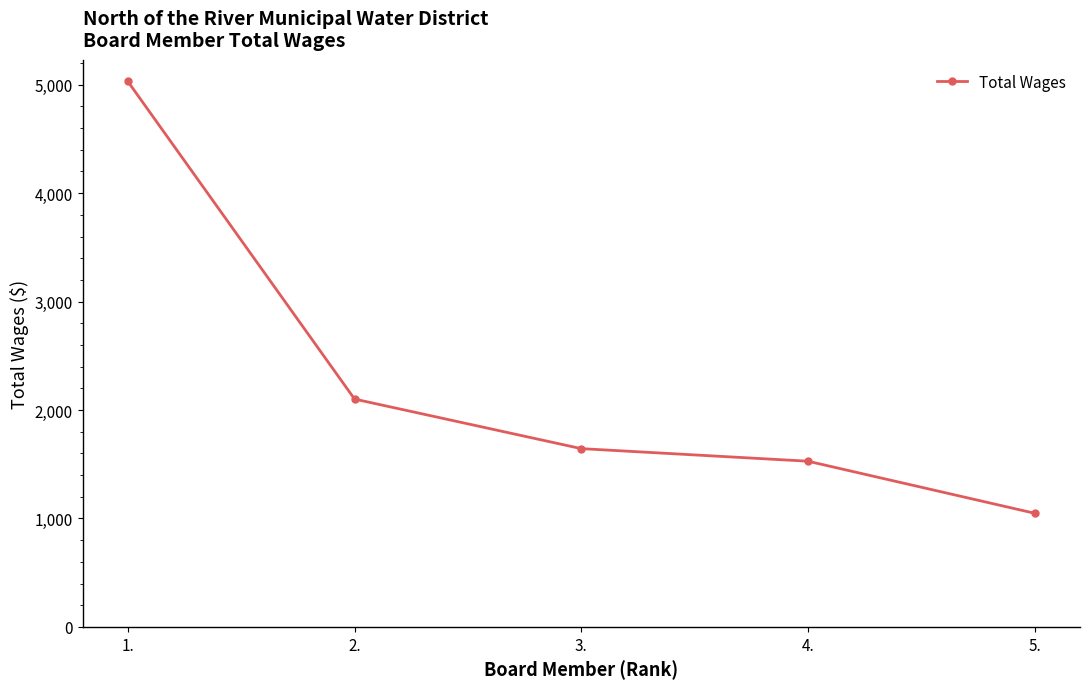

List the labels in order of value, largest first.

1., 2., 3., 4., 5.